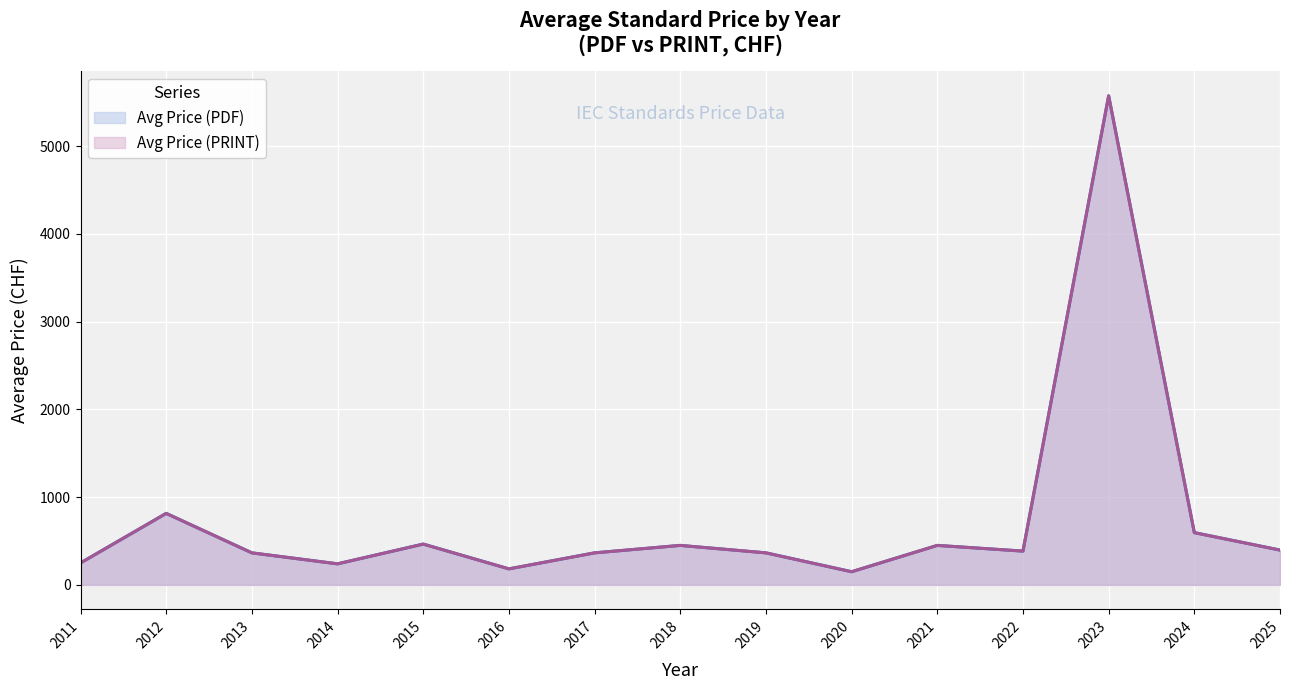

Is the value of Avg Price (PDF) at 2017 greater than the value of Avg Price (PRINT) at 2025?

No